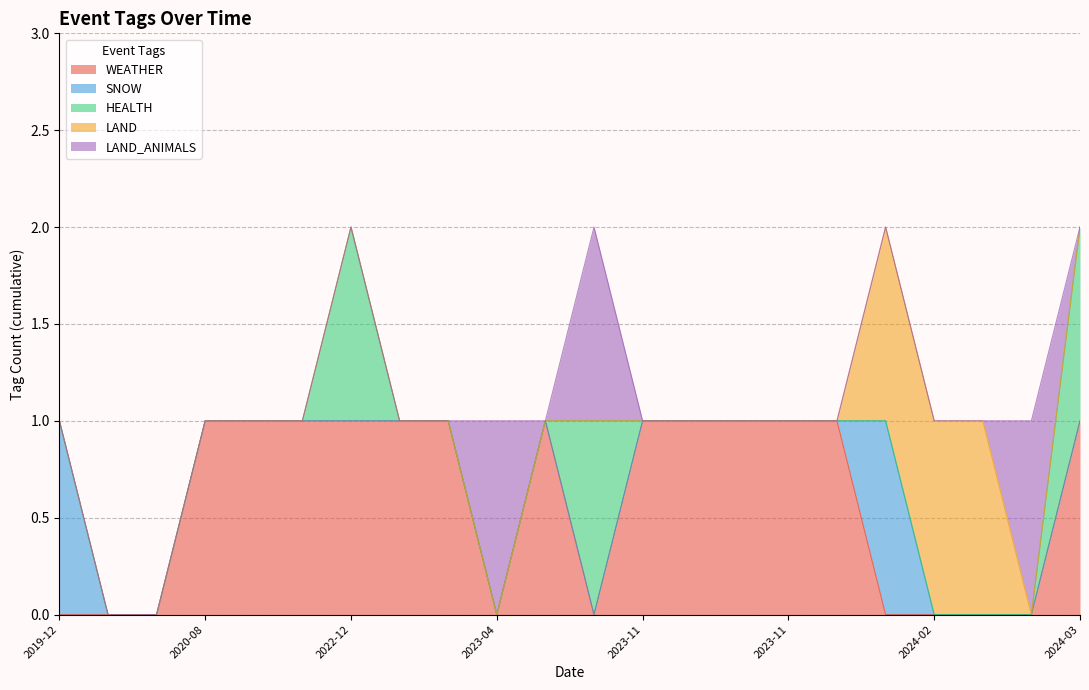

How many HEALTH values are between 0 and 1?

22